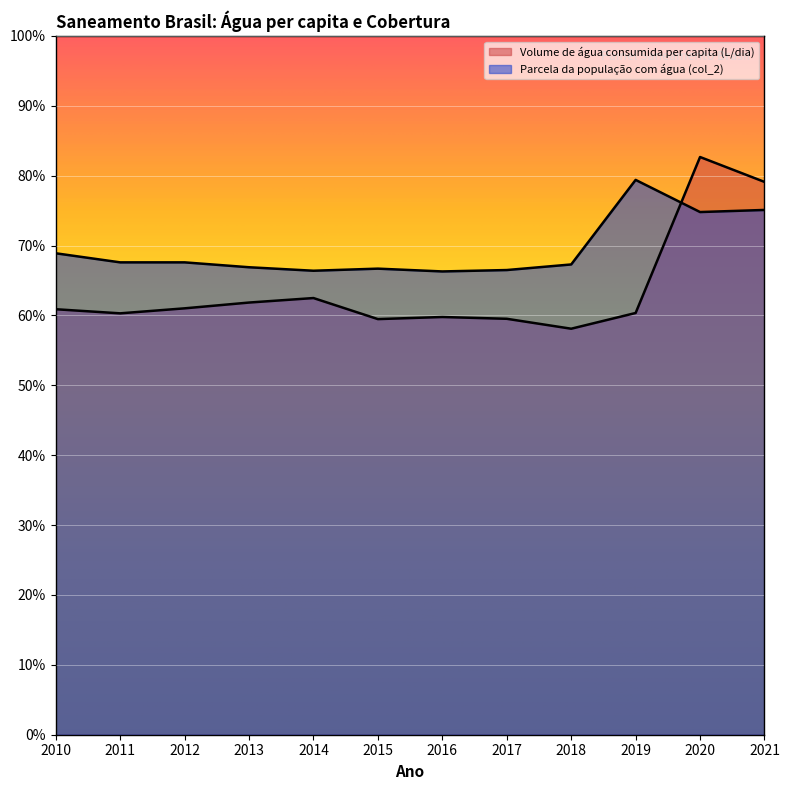

Reading left to right, extract all data points from this chart.

Volume de água consumida per capita (L/dia): 2010=0.6	2011=0.6	2012=0.6	2013=0.6	2014=0.6	2015=0.6	2016=0.6	2017=0.6	2018=0.6	2019=0.6	2020=0.8	2021=0.8
Parcela da população com água (col_2): 2010=0.7	2011=0.7	2012=0.7	2013=0.7	2014=0.7	2015=0.7	2016=0.7	2017=0.7	2018=0.7	2019=0.8	2020=0.7	2021=0.8